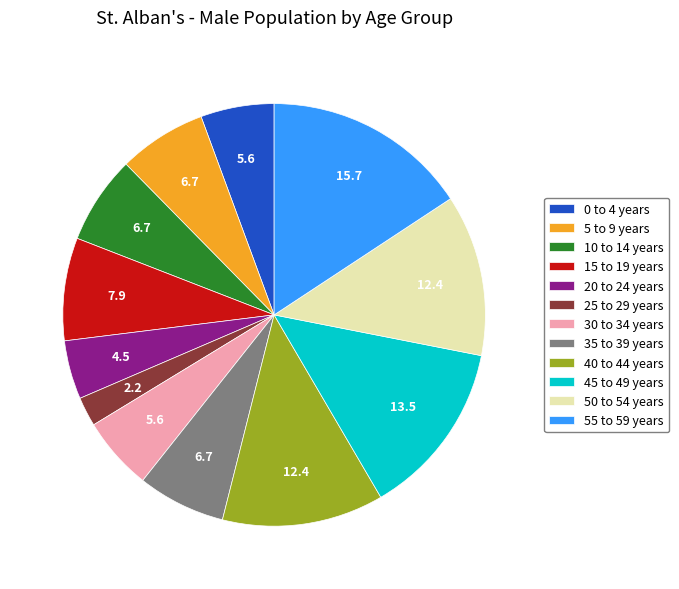

Between 10 to 14 years and 25 to 29 years, which is larger?

10 to 14 years